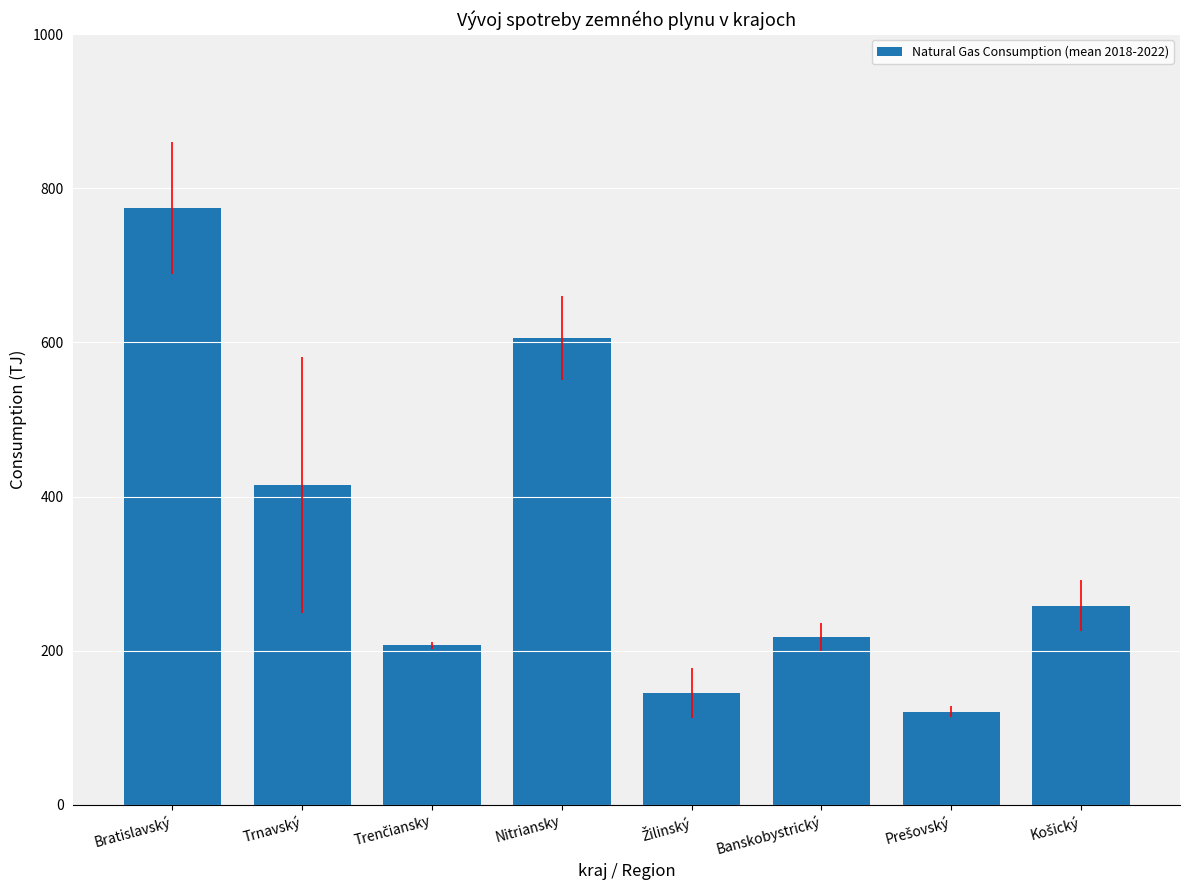

The chart shows a value of 774.1 at Bratislavský. True or false?

True